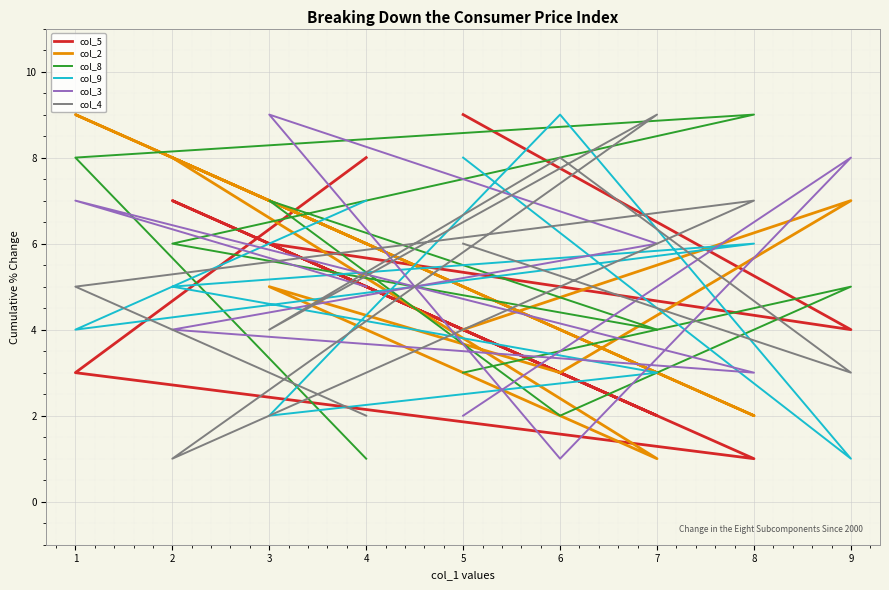

What is the average value of the col_9 series?

5